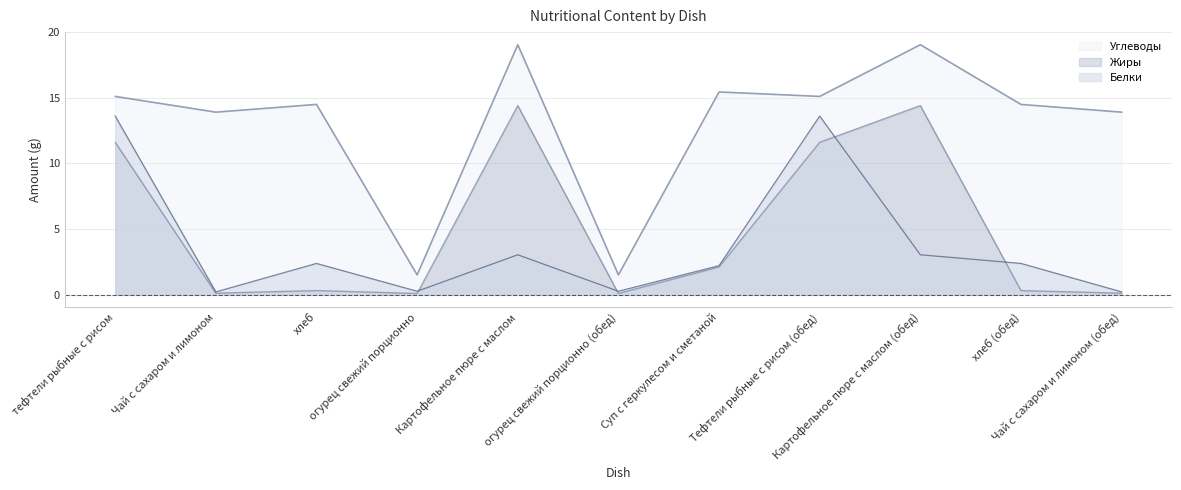

The Белки series shows 21.1 at тефтели рыбные с рисом. True or false?

False